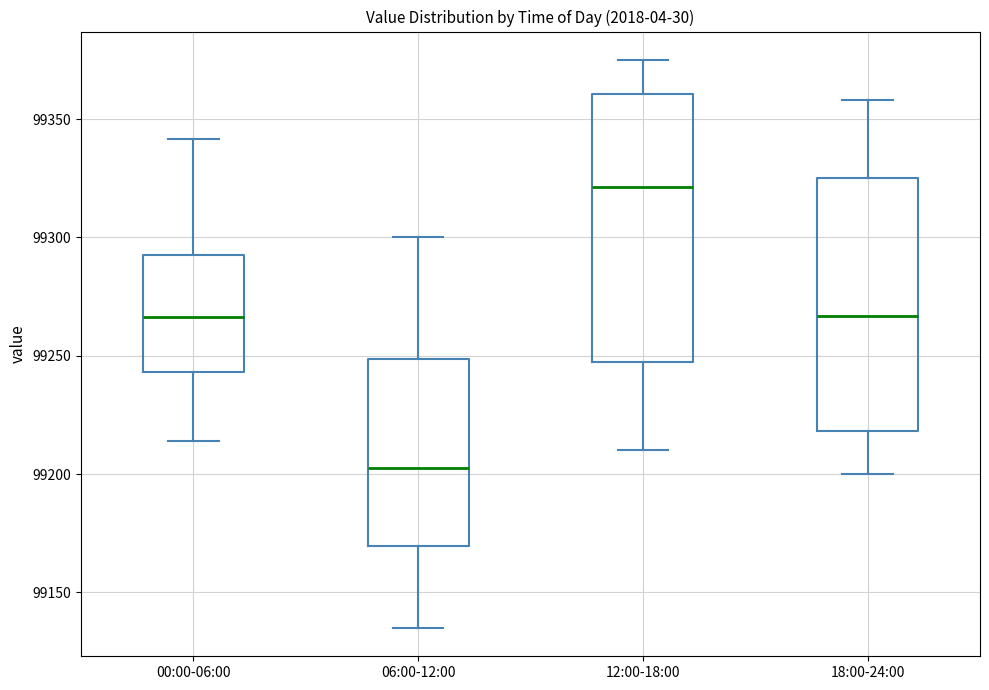

Reading left to right, transcribe this box plot: for each box, give where its median line is, the range the box spans, and where its two whiskers end, as read against the y-axis. The values are not printed on the chart, so give them approximately, as read against the axis.

00:00-06:00: median 99265, box 99245 to 99295, whiskers 99215 to 99340
06:00-12:00: median 99205, box 99170 to 99250, whiskers 99135 to 99300
12:00-18:00: median 99320, box 99250 to 99360, whiskers 99210 to 99375
18:00-24:00: median 99265, box 99220 to 99325, whiskers 99200 to 99360